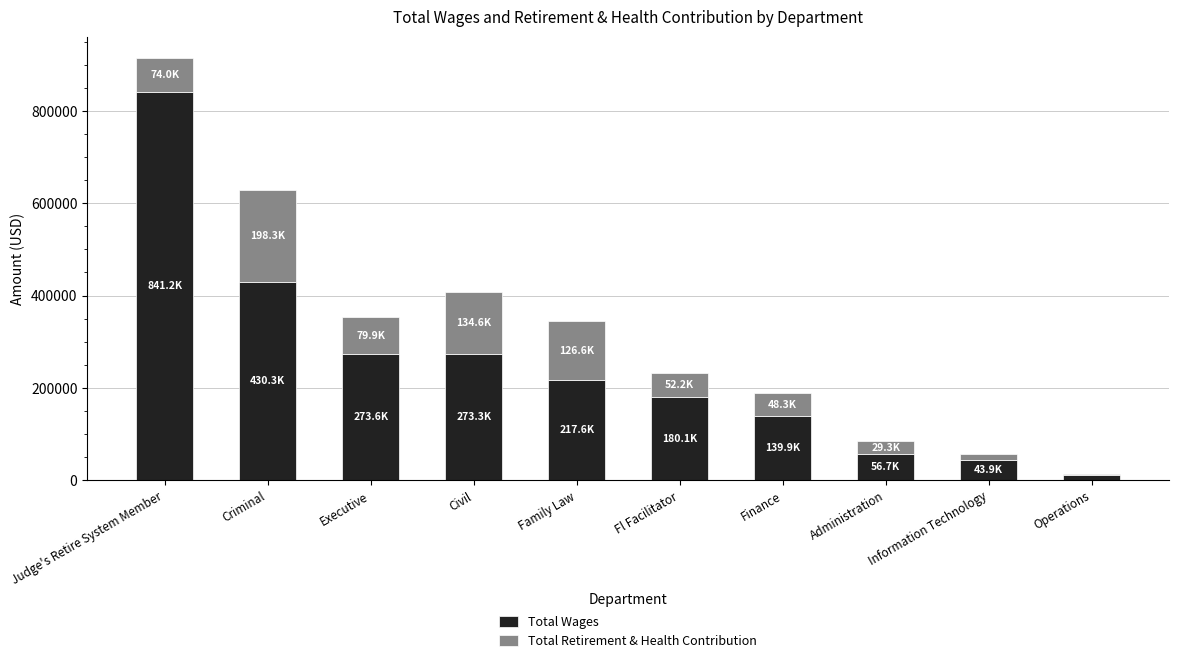

How many categories are shown in the chart?

10